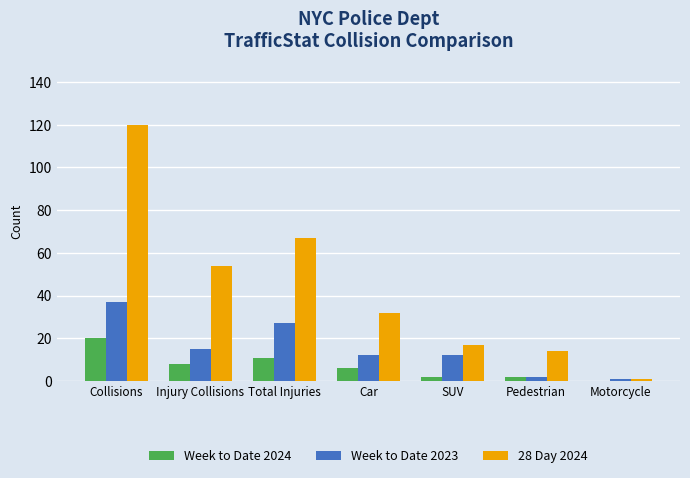

At which category is the sum across all series the highest?

Collisions